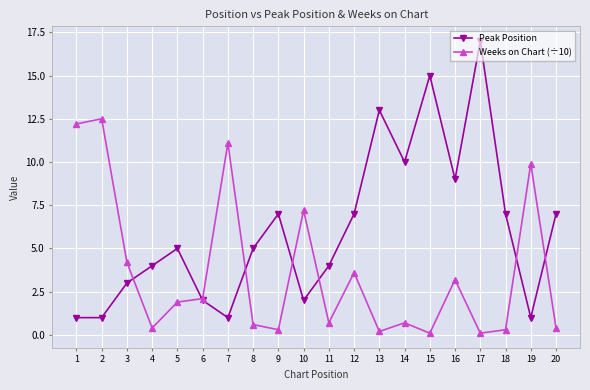

Read the Peak Position value at 18.

7.0